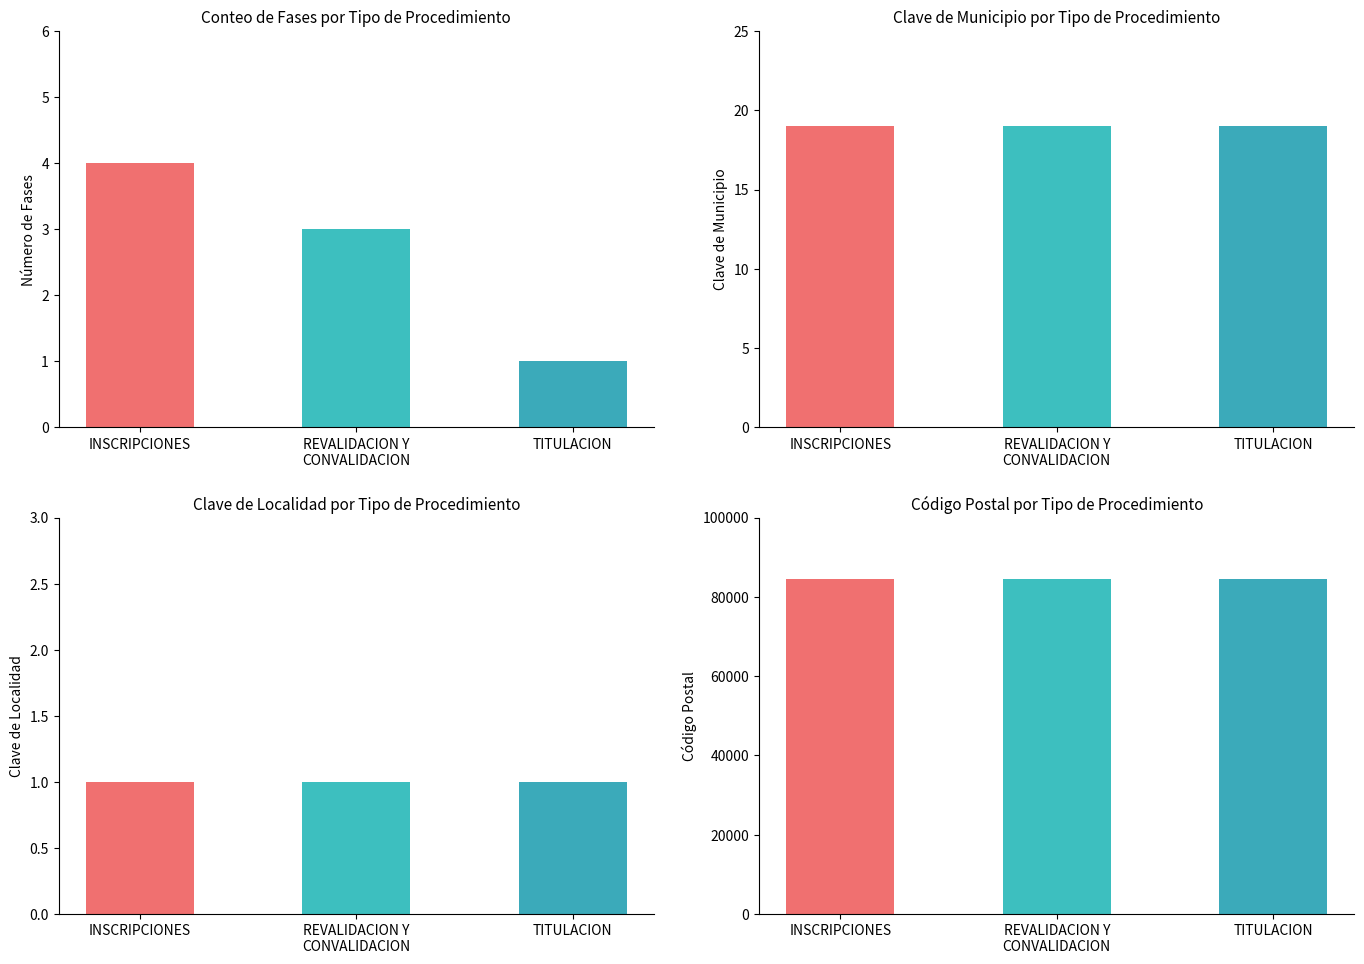

The value of Codigo Postal at REVALIDACION-PAGAR PLANES is 31724. True or false?

False